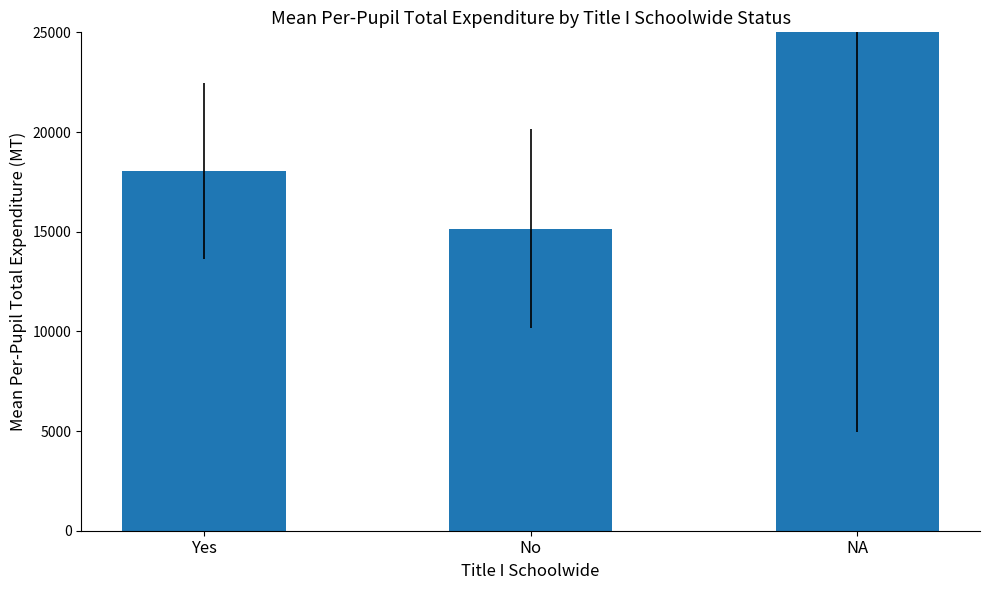

Rank the categories by value from highest to lowest.

NA, Yes, No